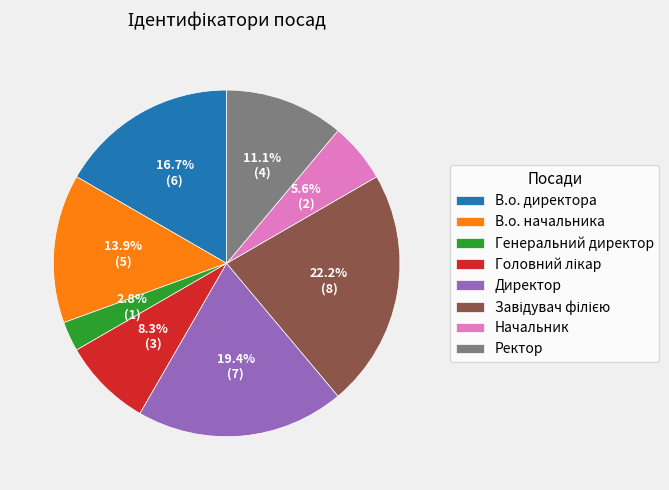

Is it true that Директор is 19% of the pie?

True